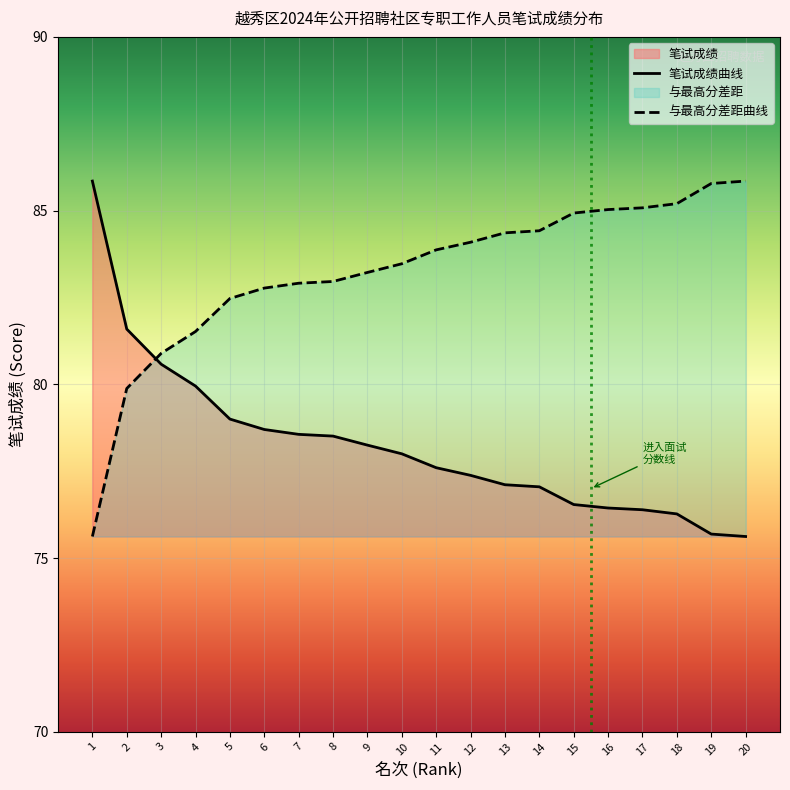

What is the greatest value displayed?

85.8